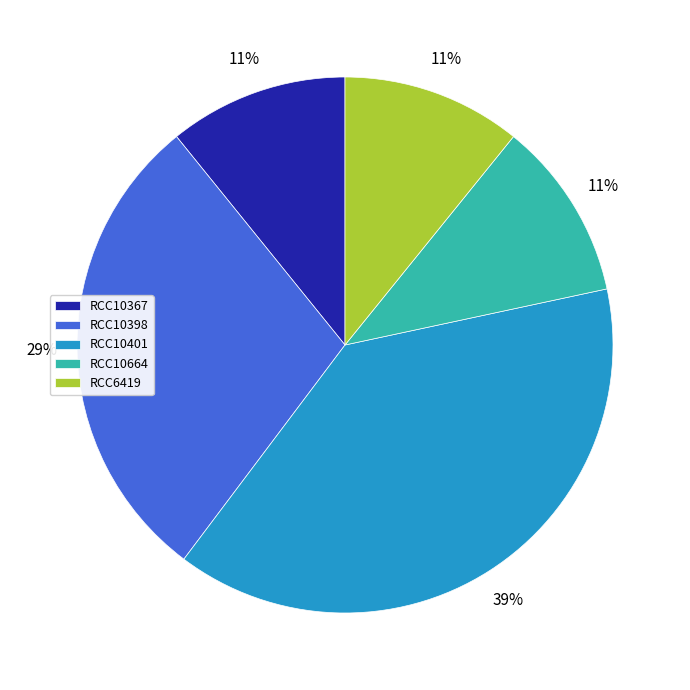

Which slice is the largest?

RCC10401